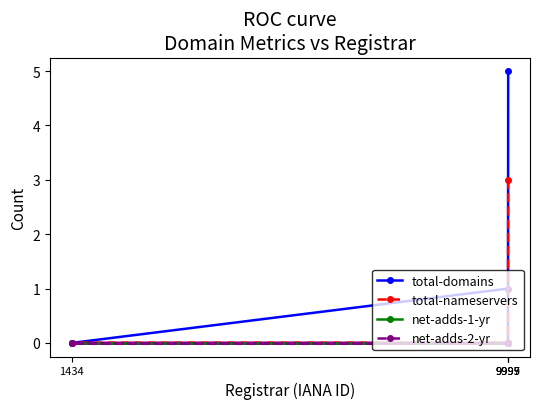

Reading left to right, what are all the values shown in this chart?

total-domains: 9999=5	9995=0	1434=0	9997=1
total-nameservers: 9999=3	9995=0	1434=0	9997=0
net-adds-1-yr: 9999=0	9995=0	1434=0	9997=0
net-adds-2-yr: 9999=0	9995=0	1434=0	9997=0